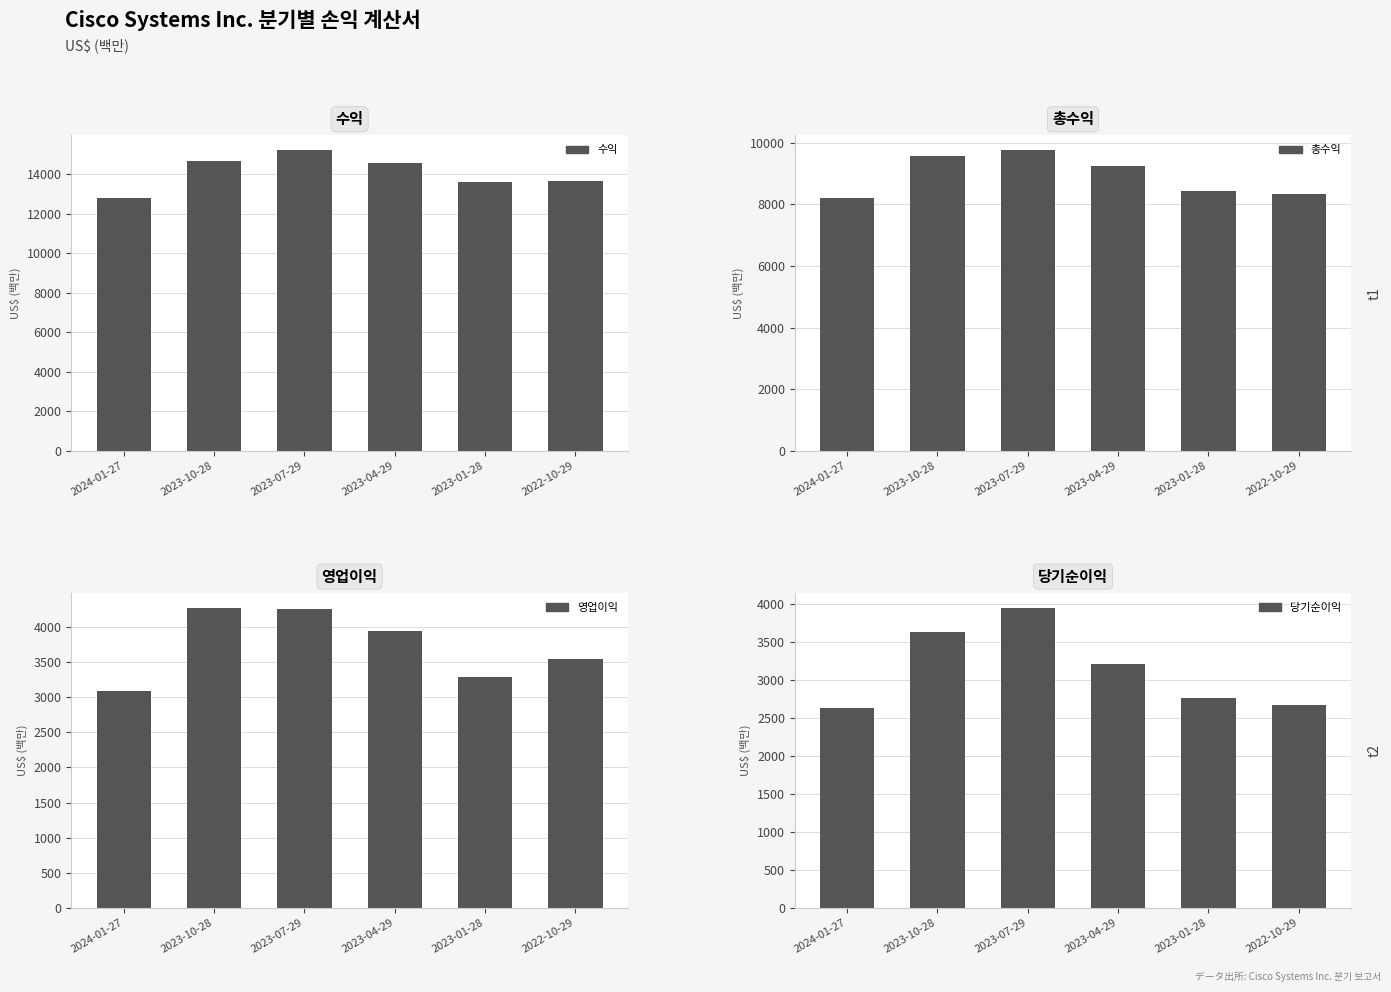

What is the value of the 총수익 bar at the 3rd from the left?

9748